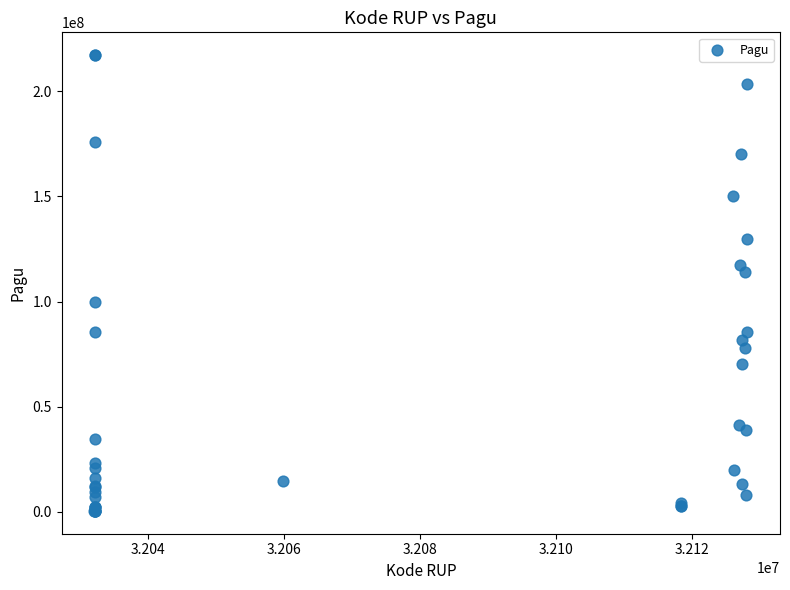

What Y value in the scatter plot is closest to 108830000?

114296000